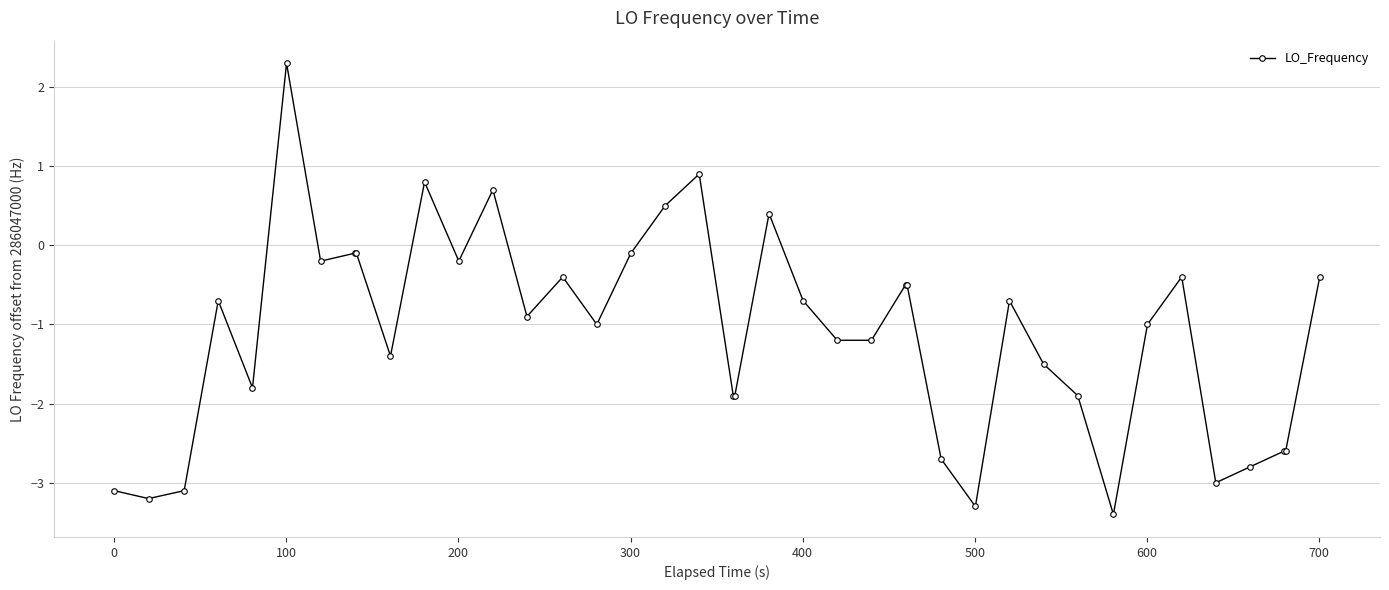

What is the sum of all values?

-44.9